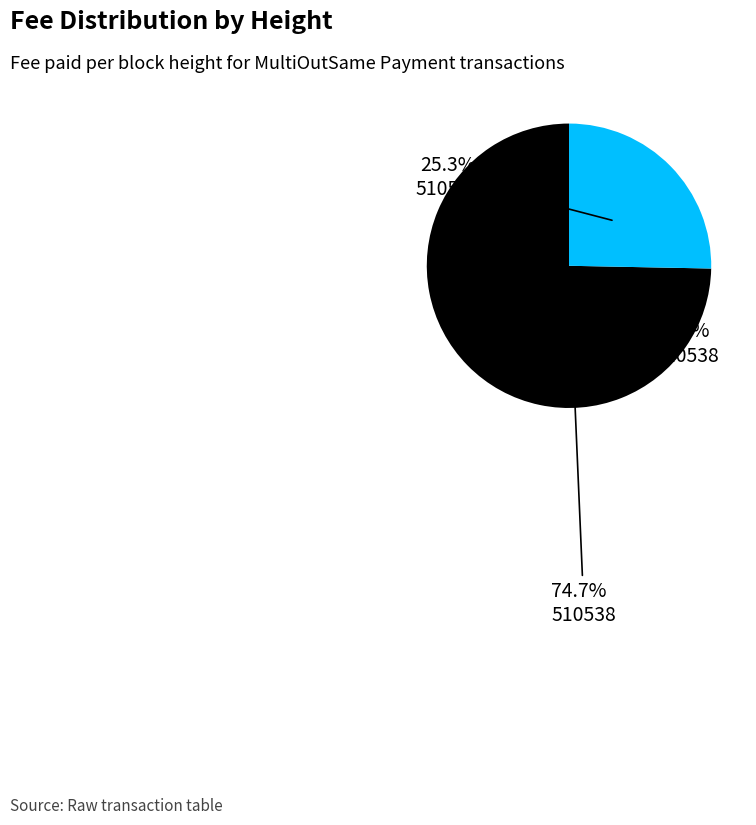

What is the change in value from 510538 to 510510?

-0.6